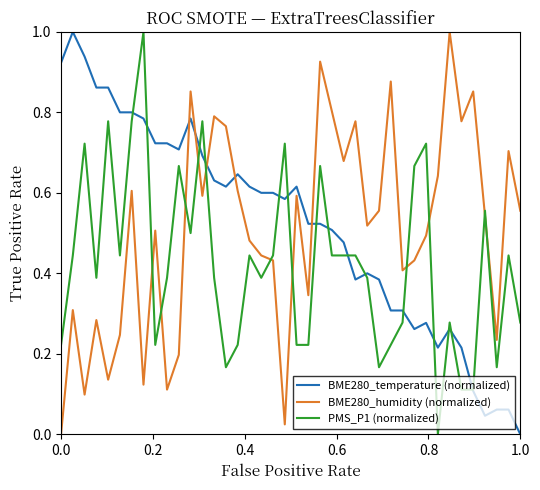

What is the highest value of the BME280_humidity (normalized) series?

1.0